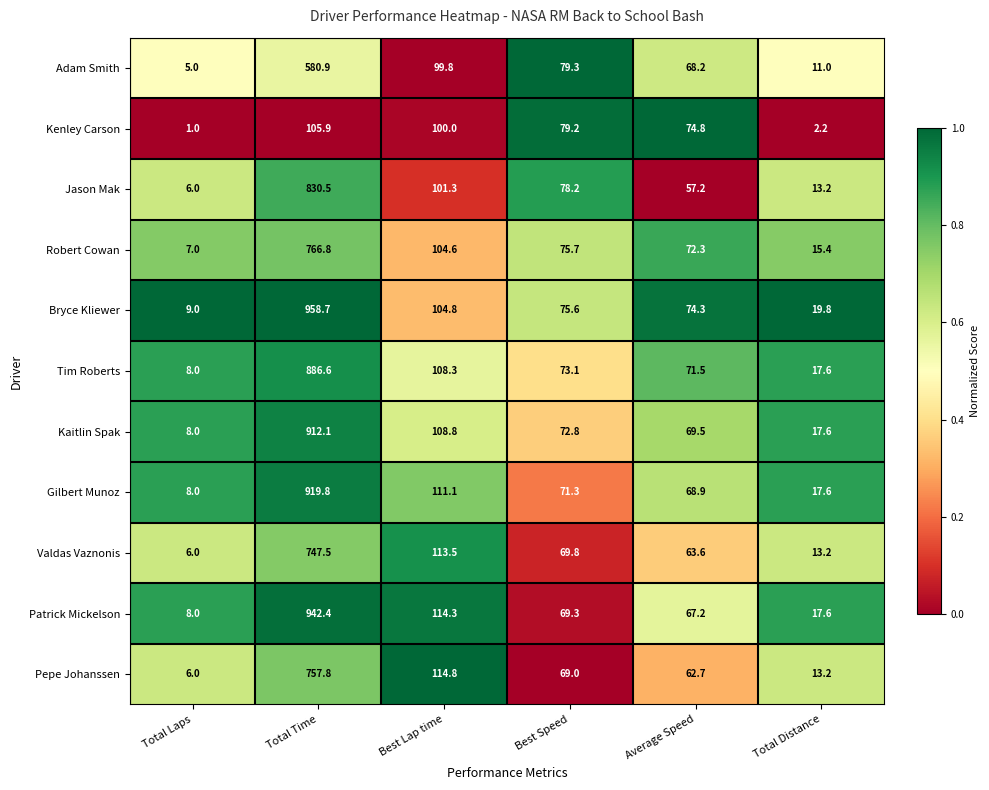

List the series in order of their peak value, highest first.

Bryce Kliewer, Patrick Mickelson, Gilbert Munoz, Kaitlin Spak, Tim Roberts, Jason Mak, Robert Cowan, Pepe Johanssen, Valdas Vaznonis, Adam Smith, Kenley Carson